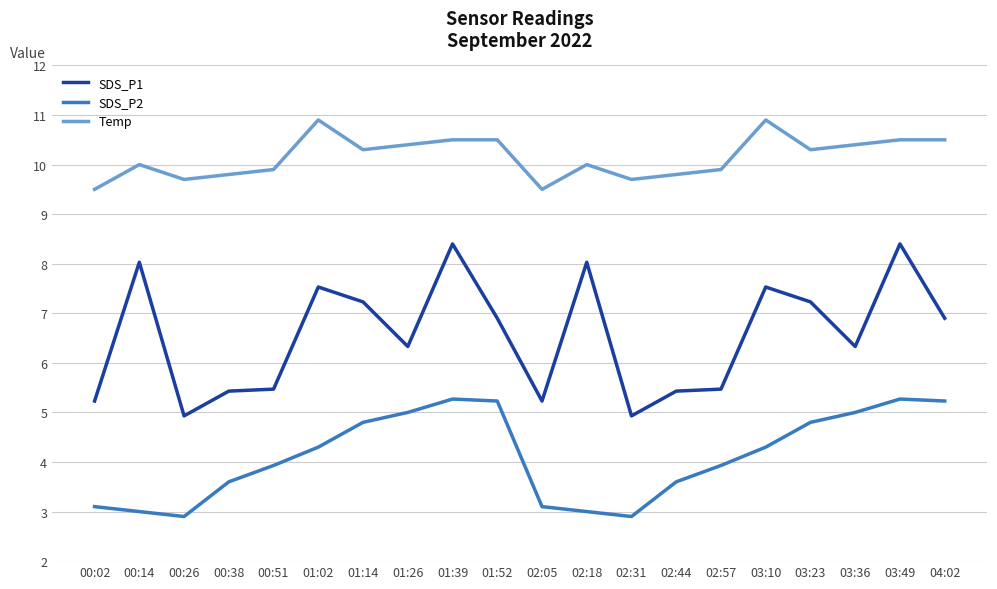

Which series changed the most between 02:05 and 04:02?

SDS_P2